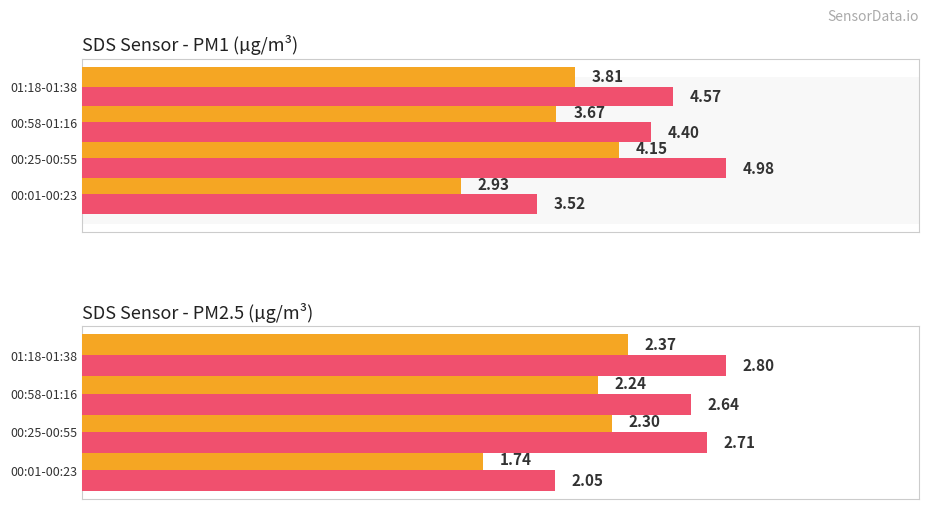

Between 00:01-00:23 and 00:25-00:55, which is larger?

00:25-00:55